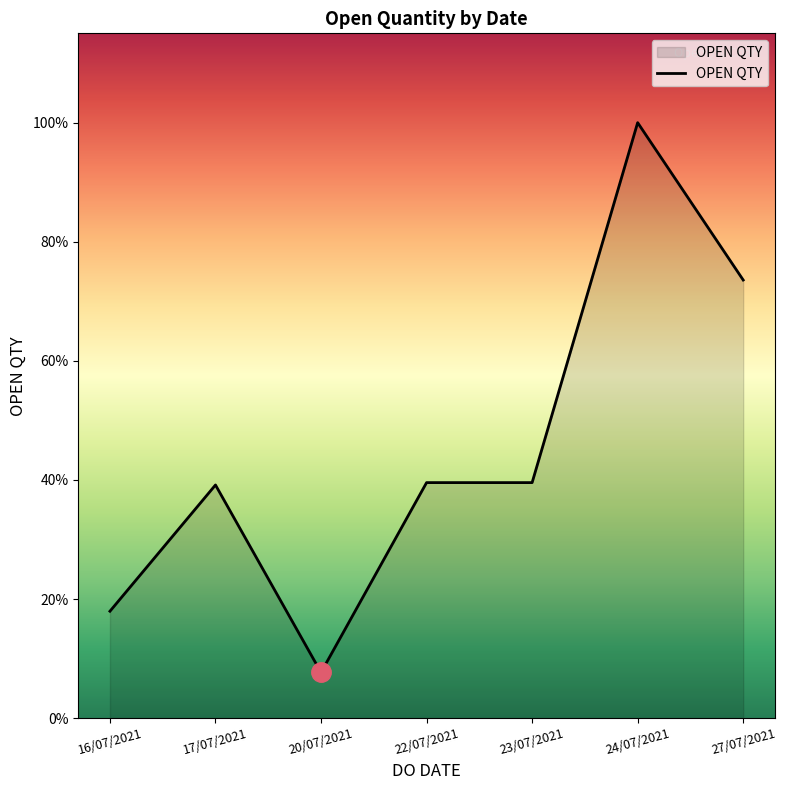

Reading left to right, list all the values displayed in this chart.

16/07/2021=454	17/07/2021=990	20/07/2021=194	22/07/2021=1000	23/07/2021=1000	24/07/2021=2528	27/07/2021=1860